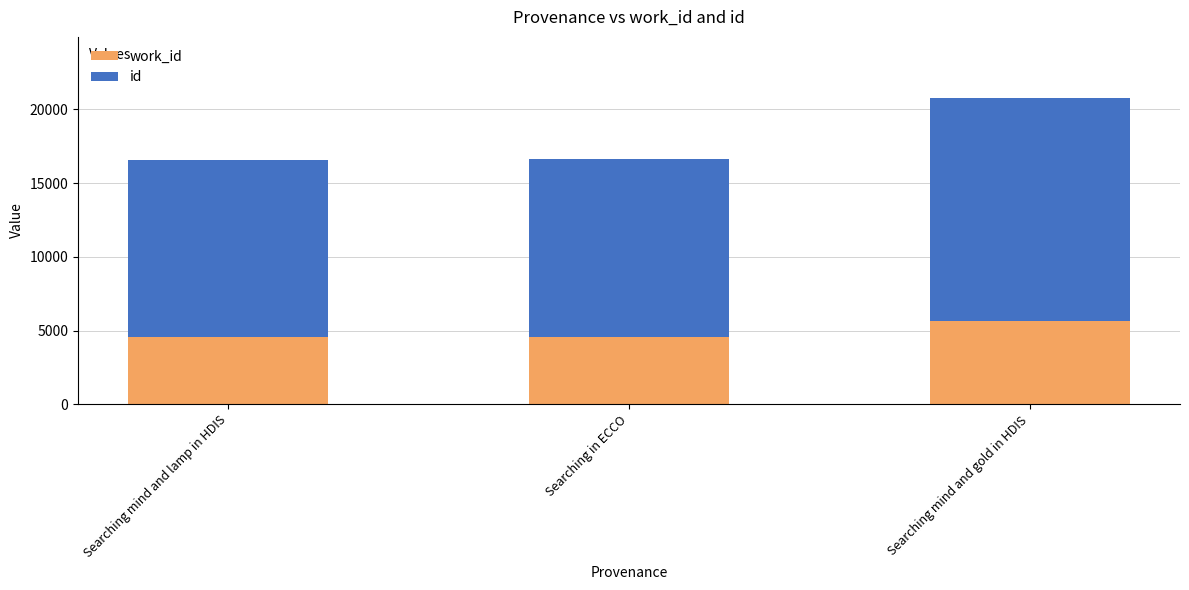

What is the total value across all series at Searching mind and lamp in HDIS?

16551